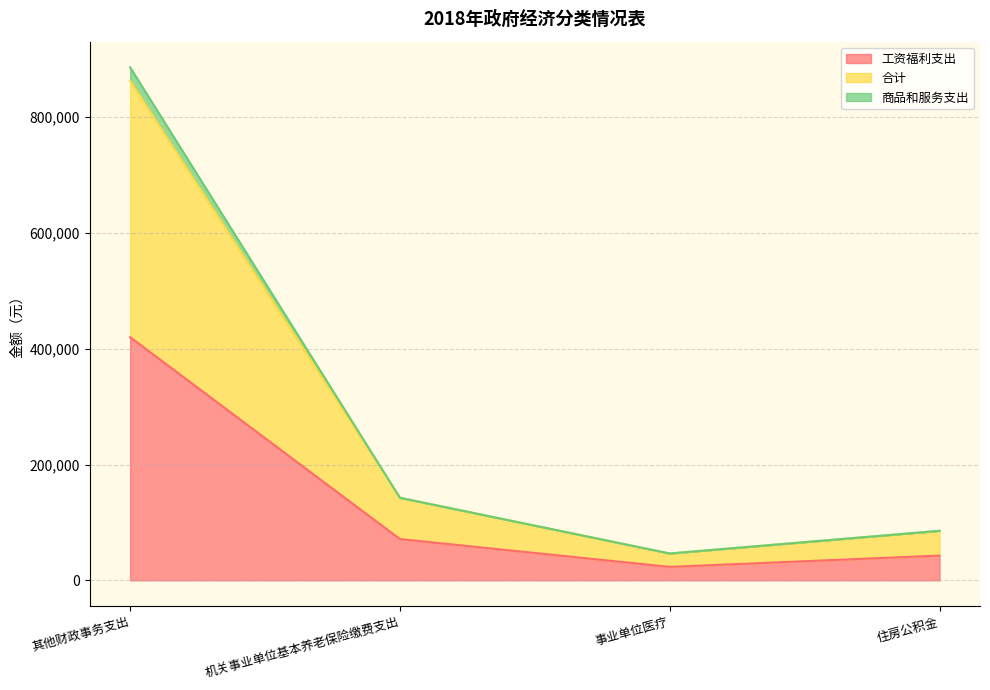

Which series has the largest total across all categories?

合计